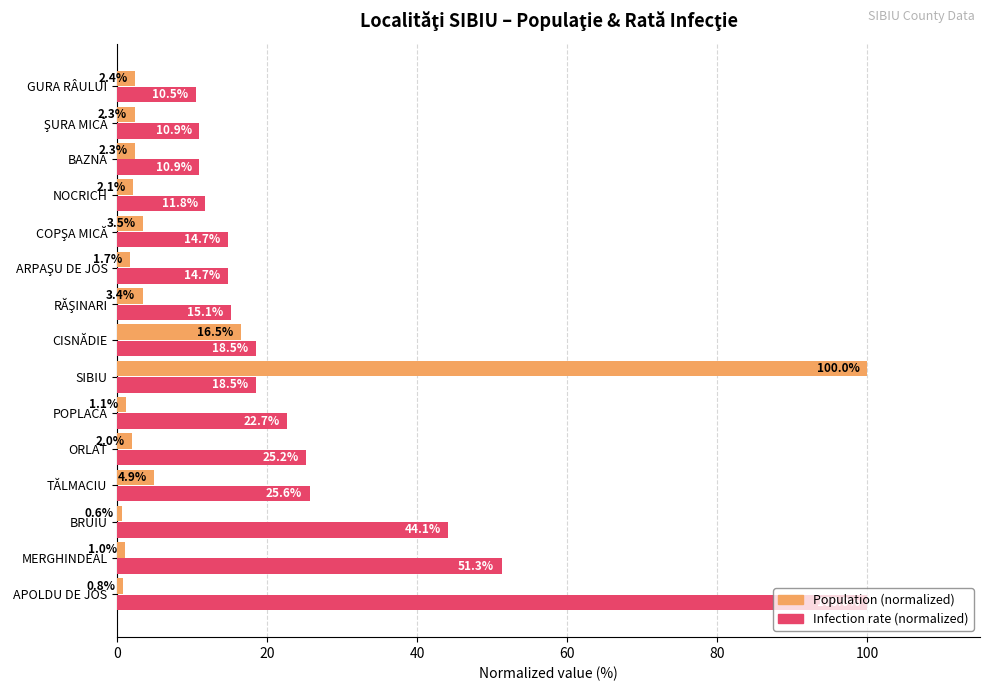

What is the difference between the highest and lowest values at POPLACA?

21.6